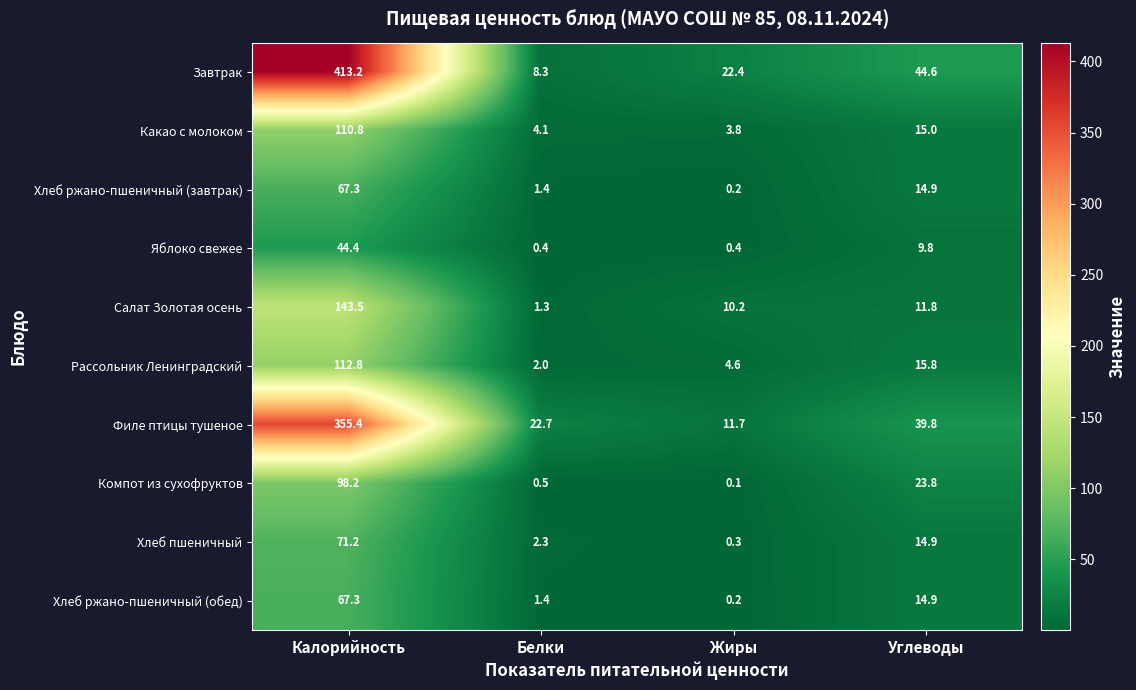

At which label does Филе птицы тушеное first exceed 39?

Калорийность